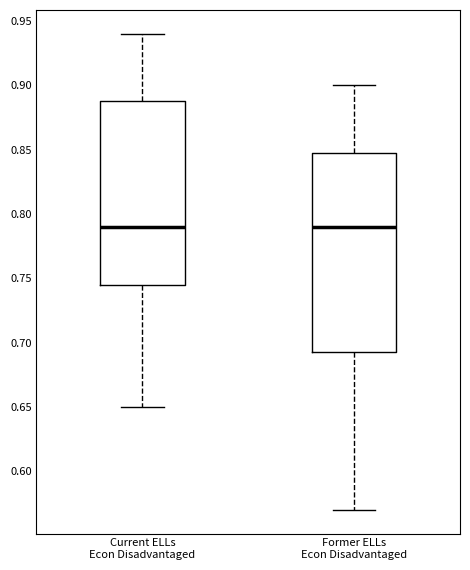

Where does the lower whisker of the box for Current ELLs Econ Disadvantaged end on the y-axis? The values are not printed on the chart, so give them approximately, as read against the axis.

0.650